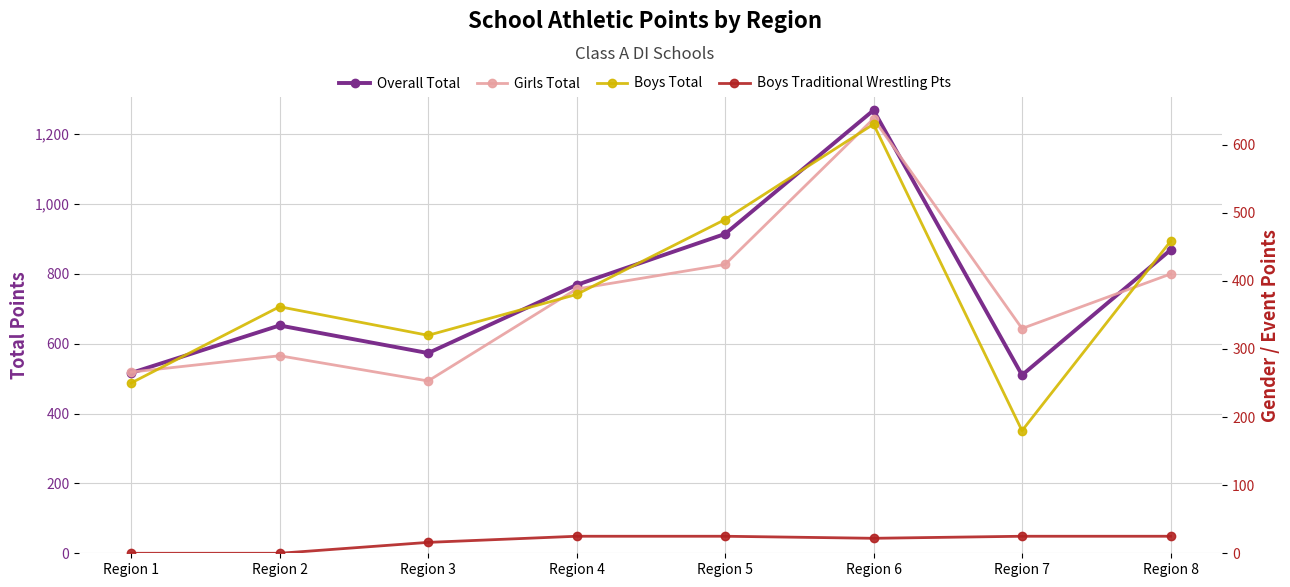

At Region 8, list the series in order from largest to smallest.

Overall Total, Boys Total, Girls Total, Boys Traditional Wrestling Pts